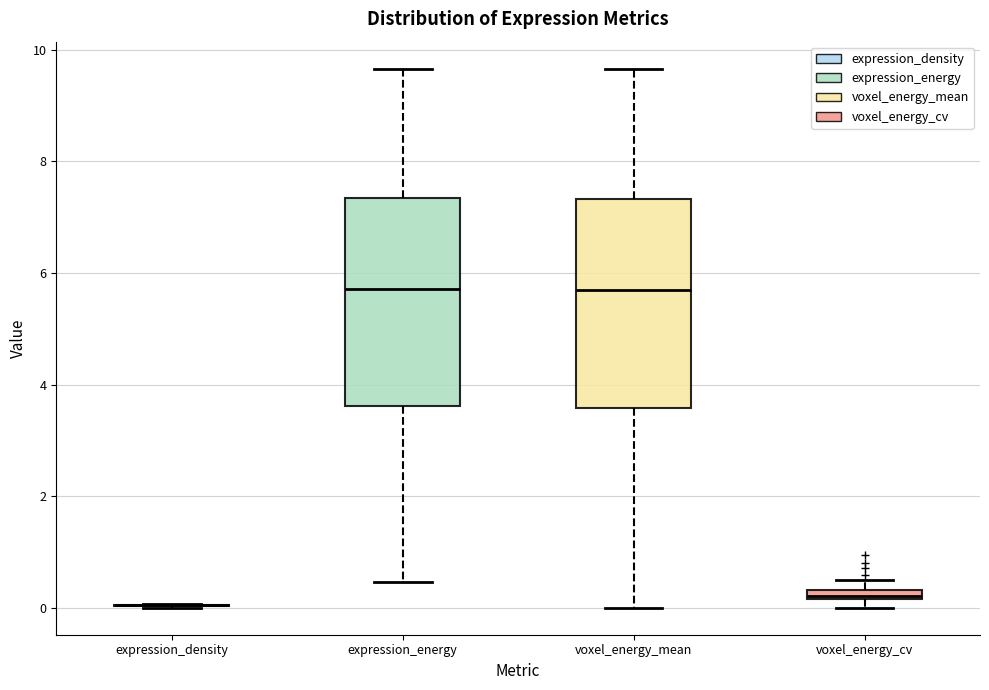

Where does the upper whisker of the box for voxel_energy_mean end on the y-axis? The values are not printed on the chart, so give them approximately, as read against the axis.

9.6